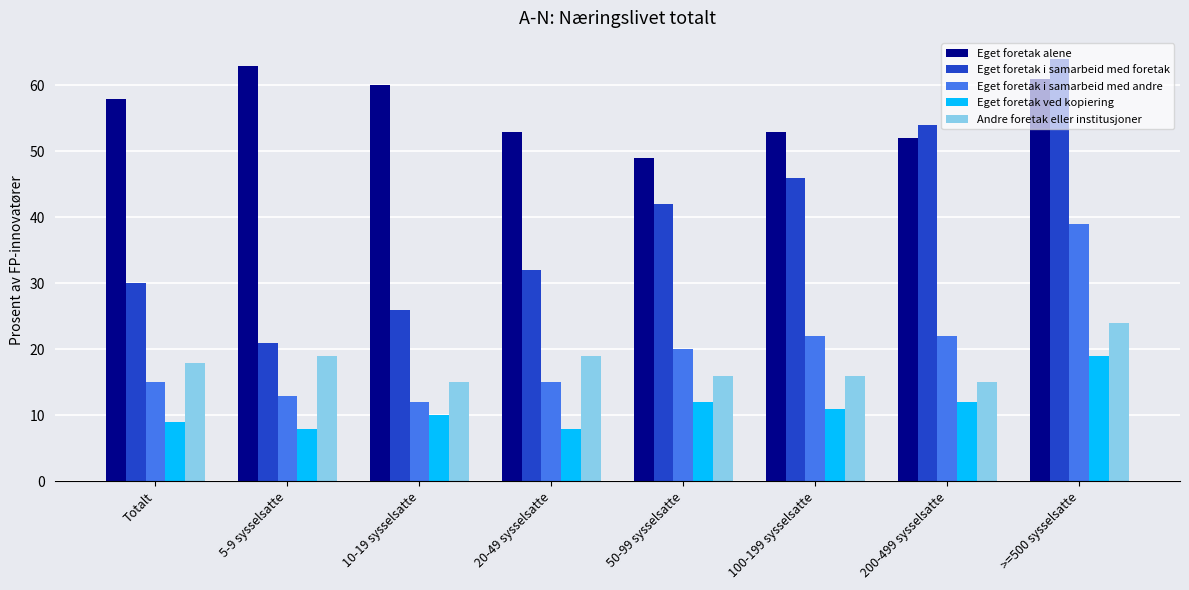

What are all the series names shown in the legend?

Eget foretak alene, Eget foretak i samarbeid med foretak, Eget foretak i samarbeid med andre, Eget foretak ved kopiering, Andre foretak eller institusjoner